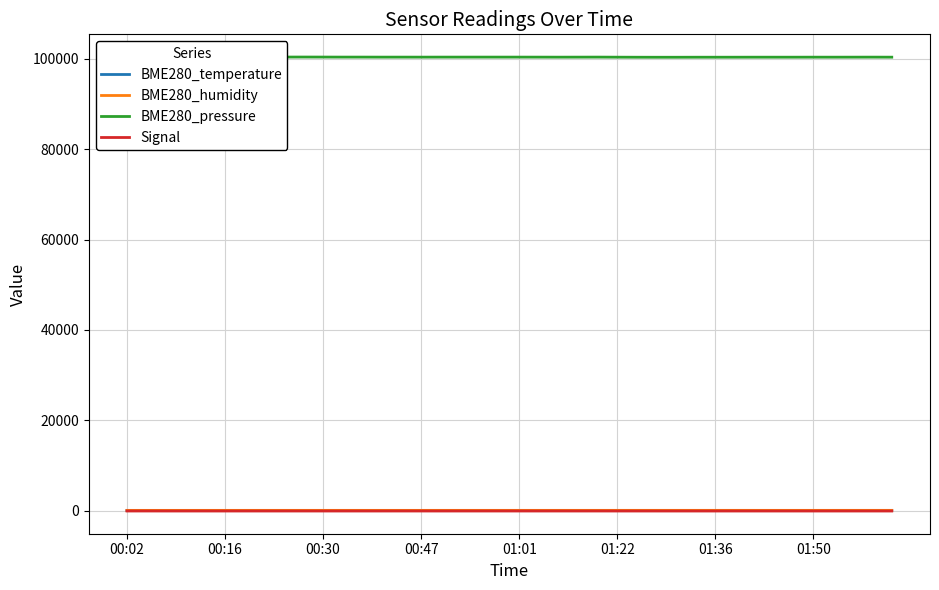

At 21, list the series in order from largest to smallest.

BME280_pressure, BME280_humidity, BME280_temperature, Signal